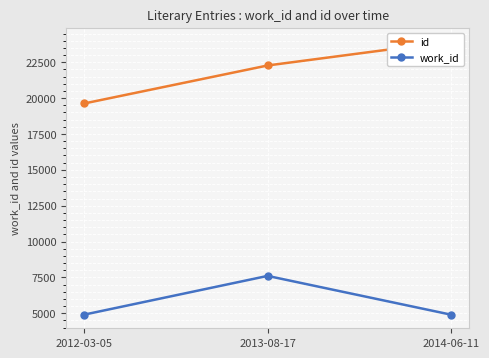

What is the label of the 2nd point from the right?

2013-08-17